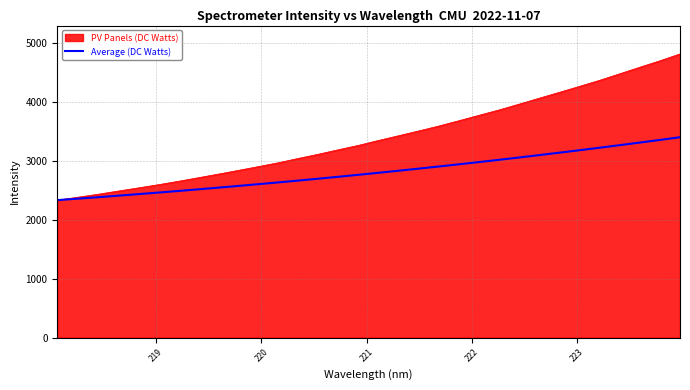

Which series has the largest range (max minus min)?

PV Panels (DC Watts)